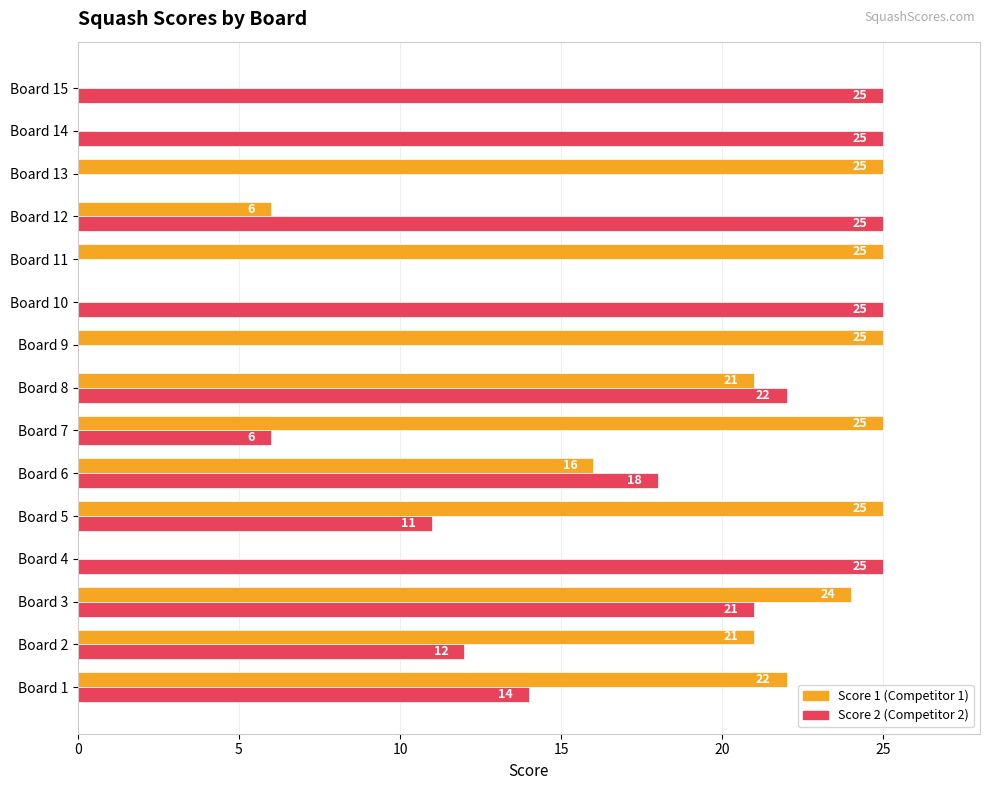

What is the total value across all series at Board 7?

31